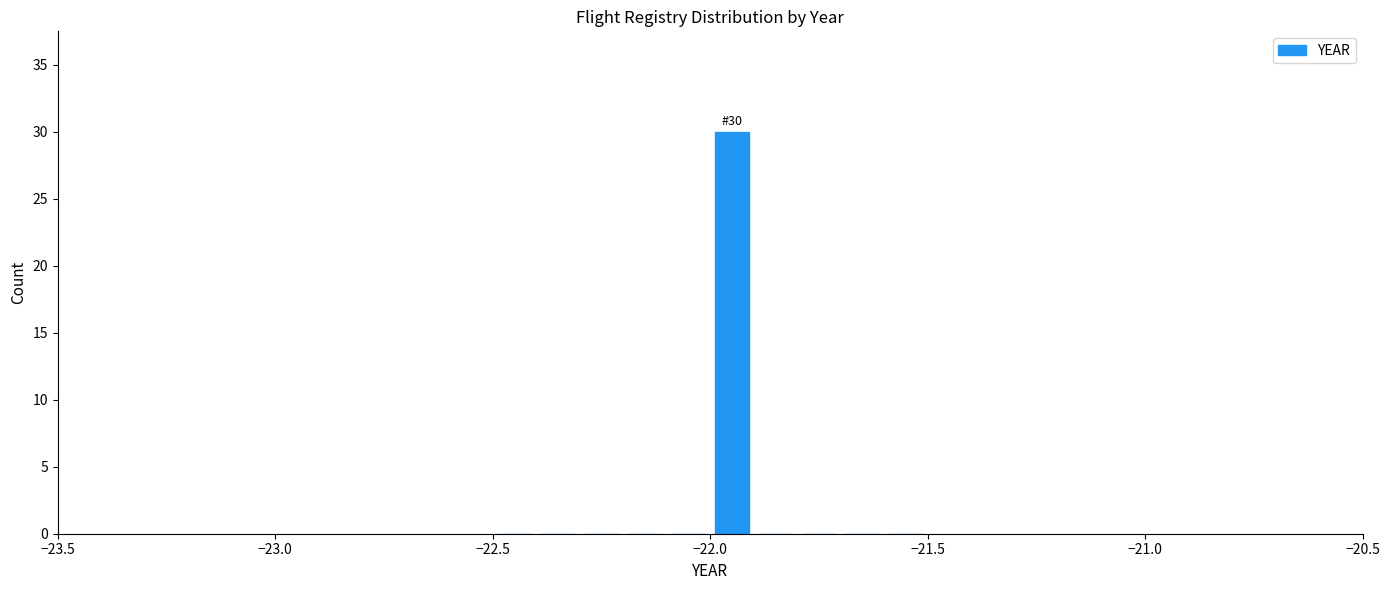

Around what value on the x-axis is the tallest bar? Give the approximate position of its centre, as read against the axis.

-21.95